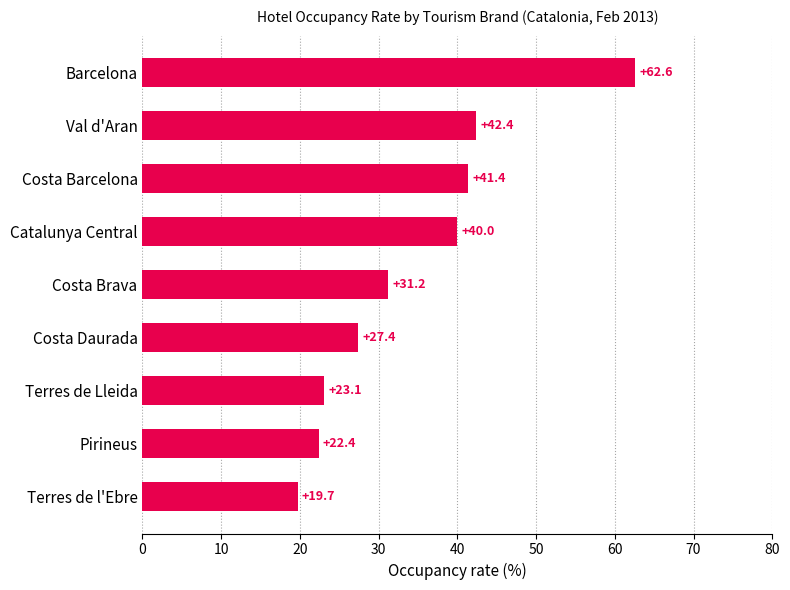

What is the change in value from Costa Daurada to Costa Brava?

+3.8